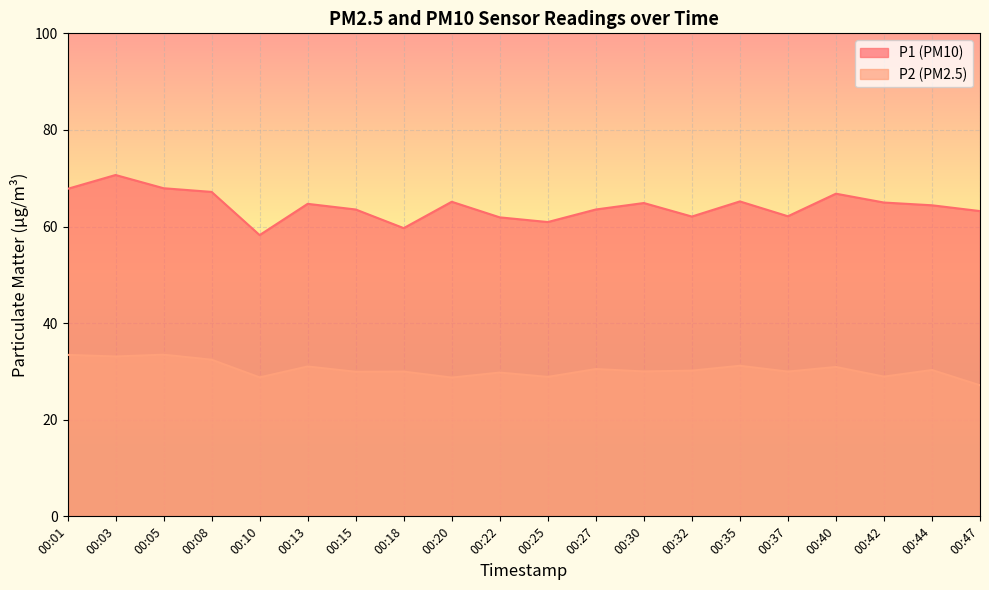

Which has a higher value, 00:35 or 00:40?

00:40